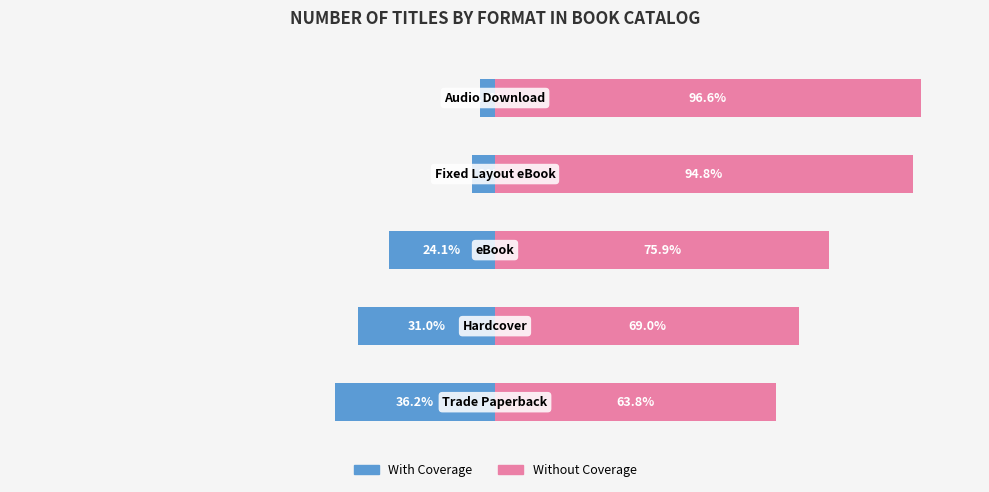

Reading left to right, what are all the values shown in this chart?

With Coverage: -36.2	-31.0	-24.1	-5.2	-3.4
Without Coverage: 63.8	69.0	75.9	94.8	96.6